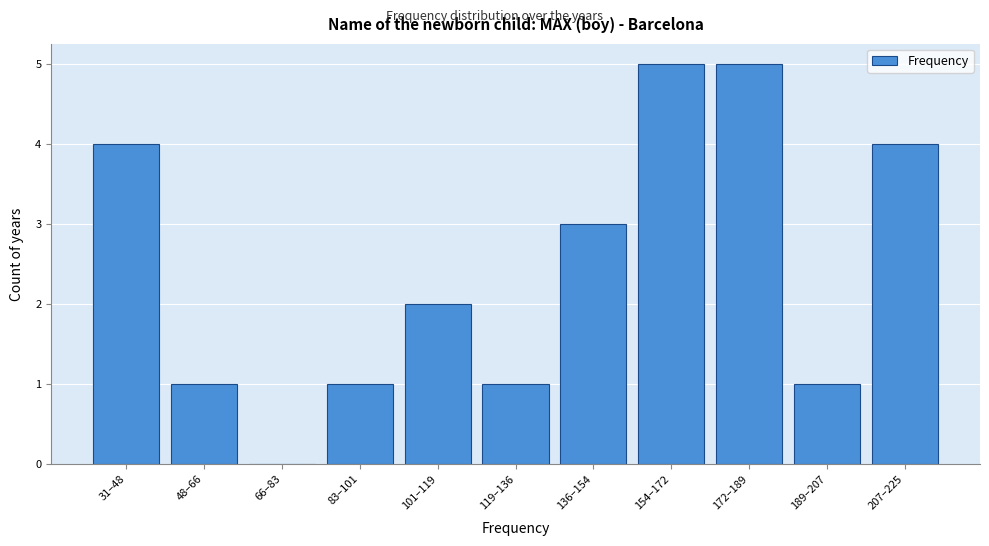

Reading right to left, transcribe all the data shown in this chart.

207–225=4	189–207=1	172–189=5	154–172=5	136–154=3	119–136=1	101–119=2	83–101=1	66–83=0	48–66=1	31–48=4